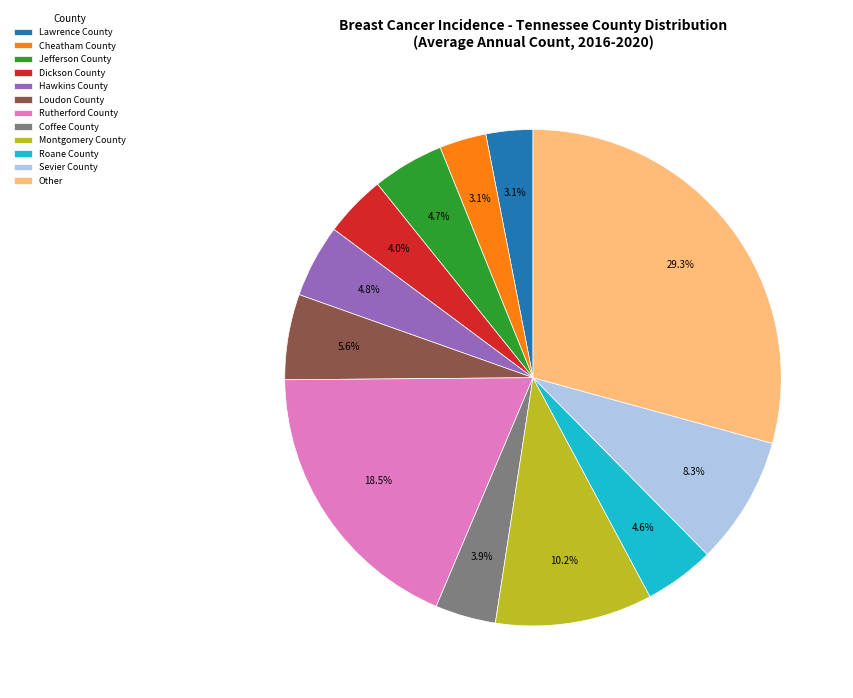

What percentage is NOT represented by Sevier County?

91.7%